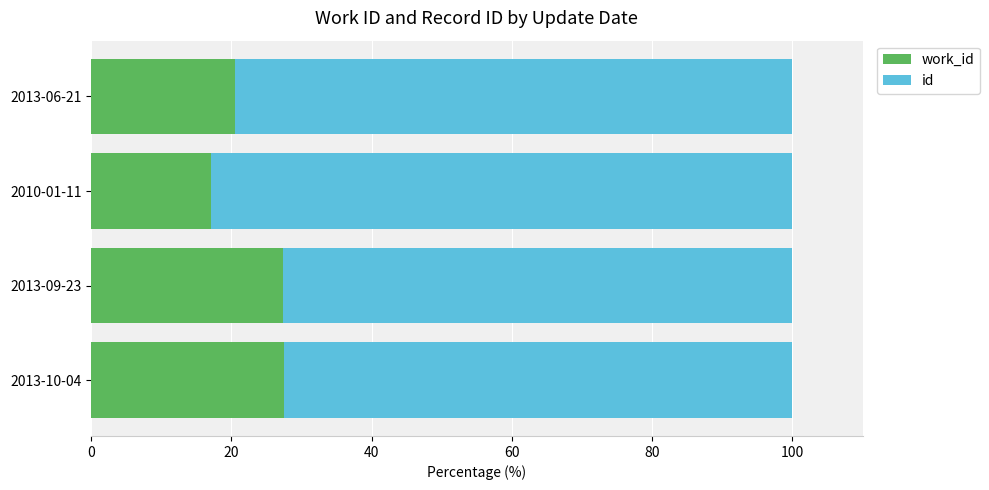

What is the total value across all series at 2013-09-23?

100.0